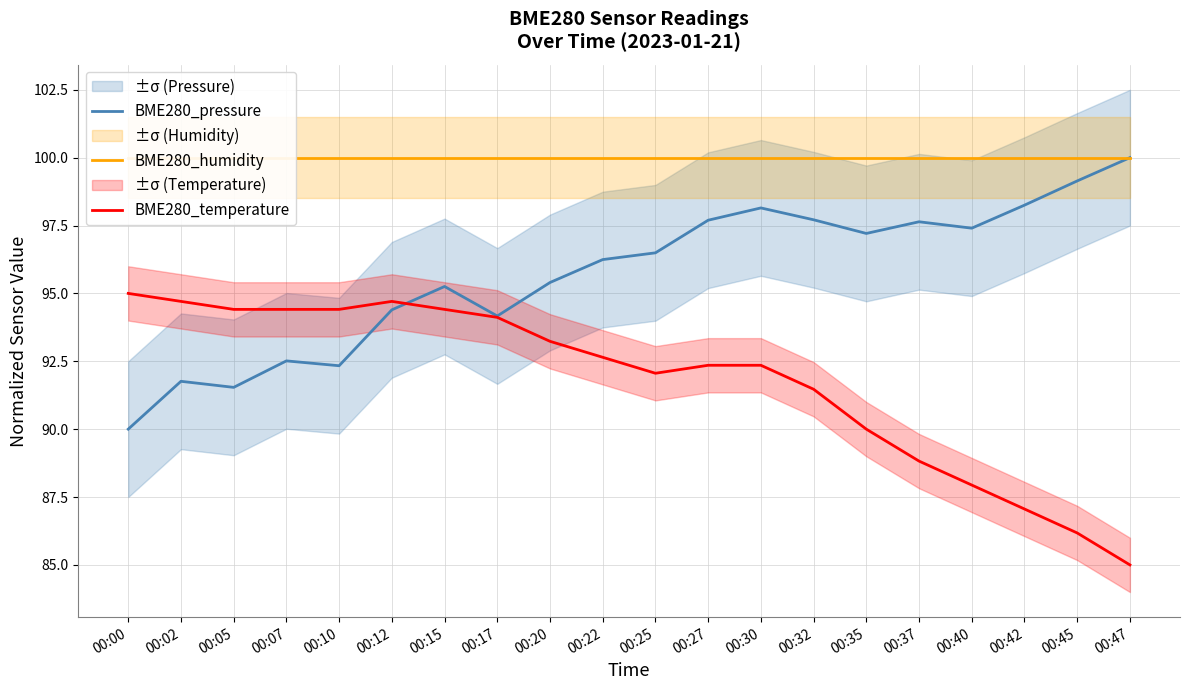

Reading right to left, extract all data points from this chart.

BME280_pressure: 00:47=100.0	00:45=99.1	00:42=98.3	00:40=97.4	00:37=97.6	00:35=97.2	00:32=97.7	00:30=98.1	00:27=97.7	00:25=96.5	00:22=96.2	00:20=95.4	00:17=94.2	00:15=95.3	00:12=94.4	00:10=92.3	00:07=92.5	00:05=91.5	00:02=91.8	00:00=90.0
BME280_humidity: 00:47=100.0	00:45=100.0	00:42=100.0	00:40=100.0	00:37=100.0	00:35=100.0	00:32=100.0	00:30=100.0	00:27=100.0	00:25=100.0	00:22=100.0	00:20=100.0	00:17=100.0	00:15=100.0	00:12=100.0	00:10=100.0	00:07=100.0	00:05=100.0	00:02=100.0	00:00=100.0
BME280_temperature: 00:47=85.0	00:45=86.2	00:42=87.1	00:40=87.9	00:37=88.8	00:35=90.0	00:32=91.5	00:30=92.4	00:27=92.4	00:25=92.1	00:22=92.6	00:20=93.2	00:17=94.1	00:15=94.4	00:12=94.7	00:10=94.4	00:07=94.4	00:05=94.4	00:02=94.7	00:00=95.0